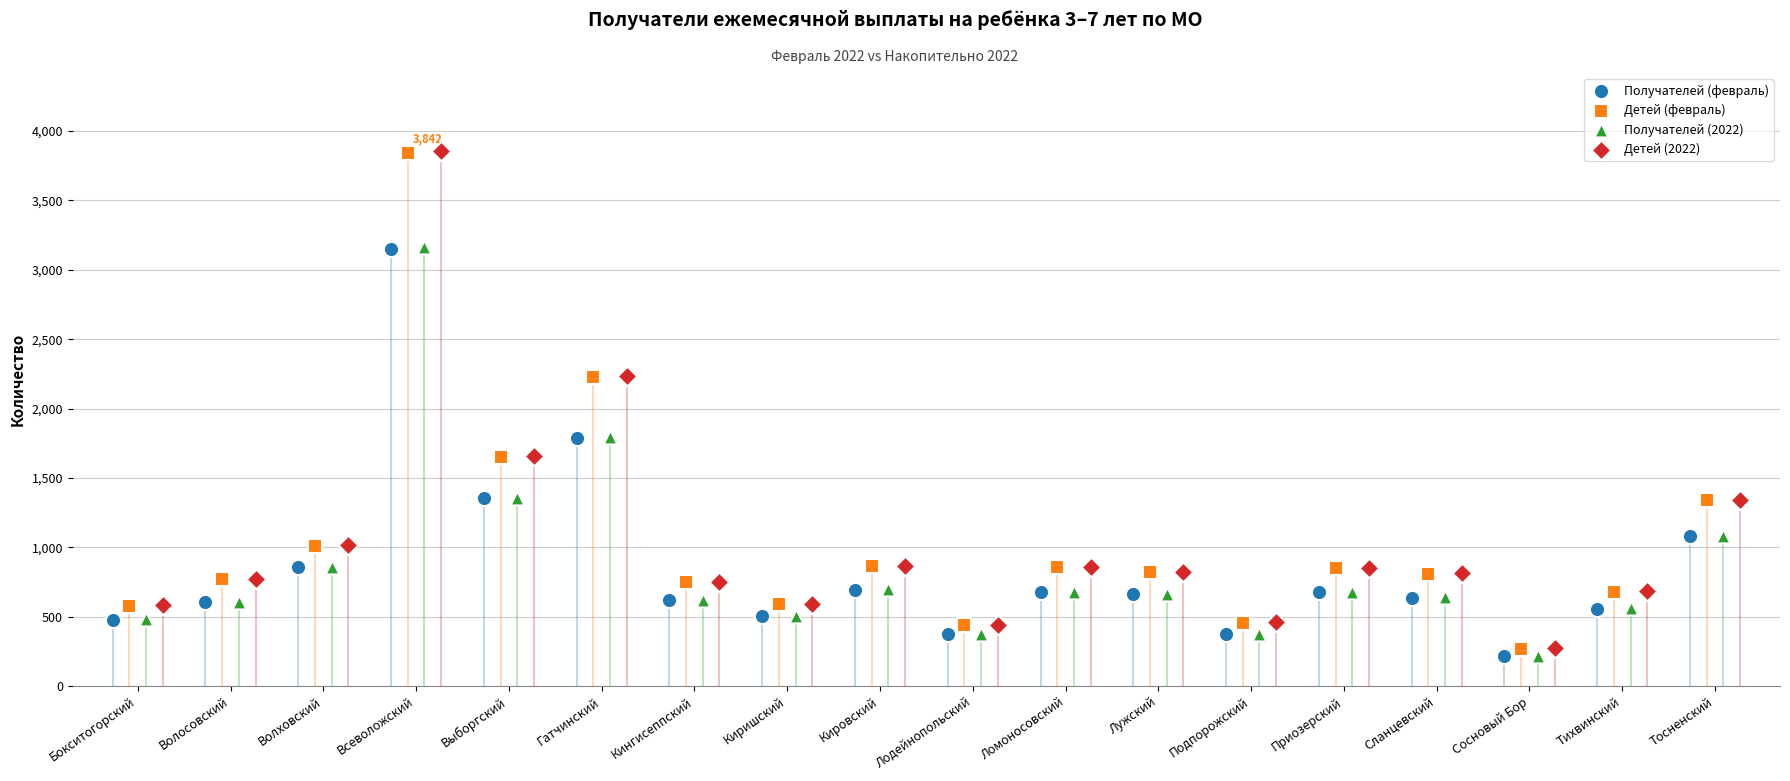

At how many categories does at least one series exceed 1740?

2